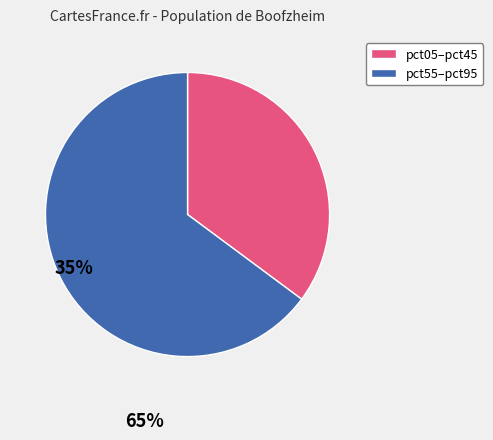

Is there a majority slice in this chart?

Yes